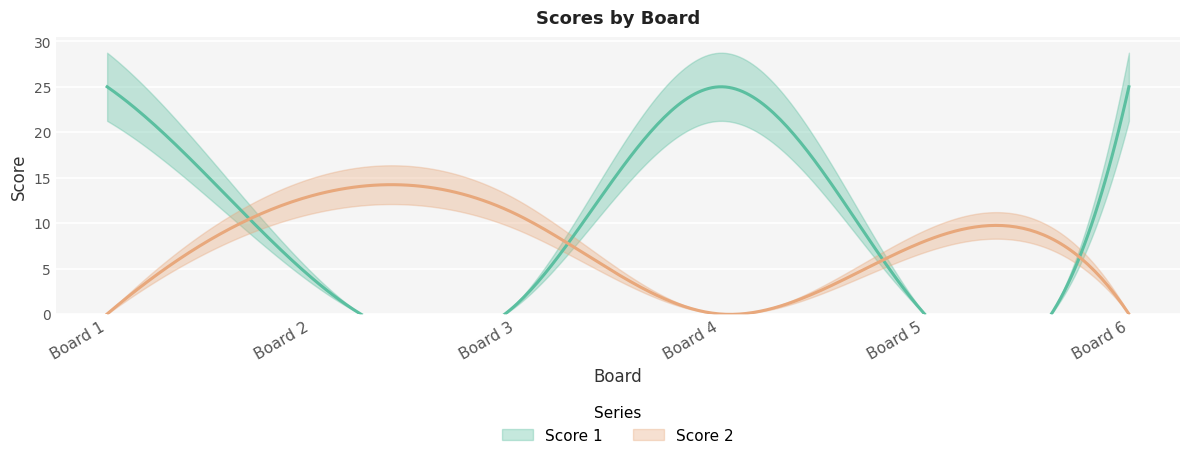

List the series in order of their overall mean, highest first.

Score 1, Score 2